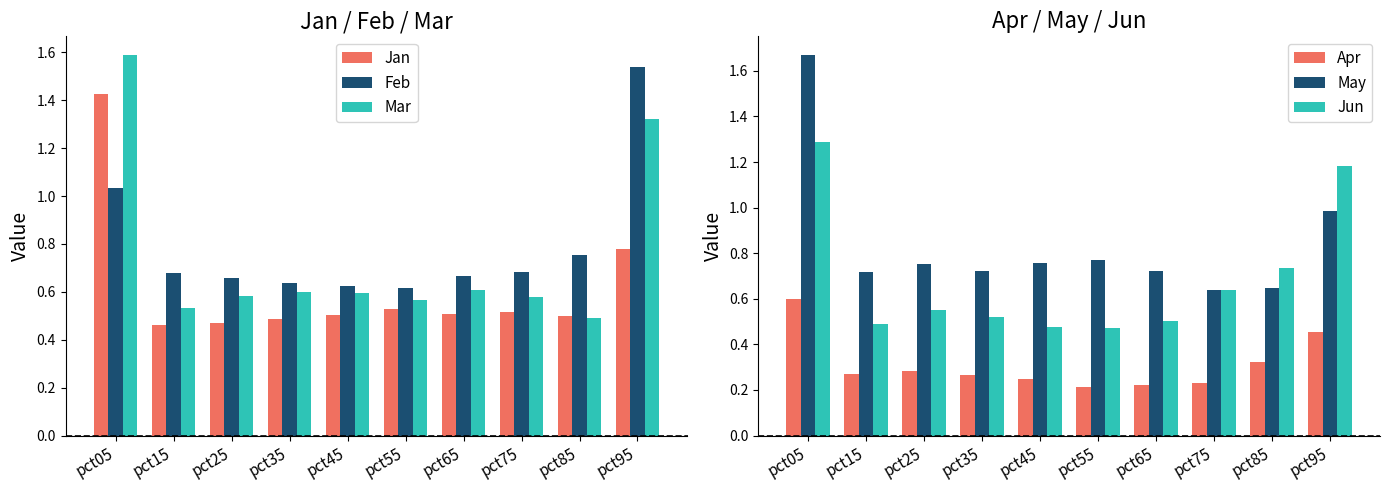

What is the value of the Feb bar at the 6th from the left?

0.6